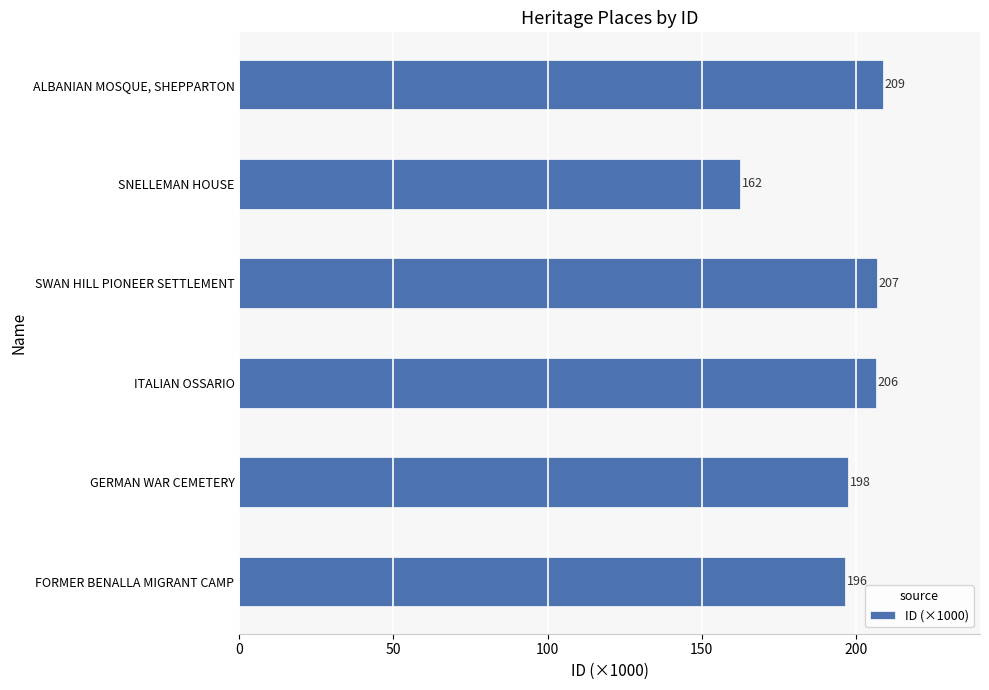

List the labels in order of value, smallest first.

SNELLEMAN HOUSE, FORMER BENALLA MIGRANT CAMP, GERMAN WAR CEMETERY, ITALIAN OSSARIO, SWAN HILL PIONEER SETTLEMENT, ALBANIAN MOSQUE, SHEPPARTON